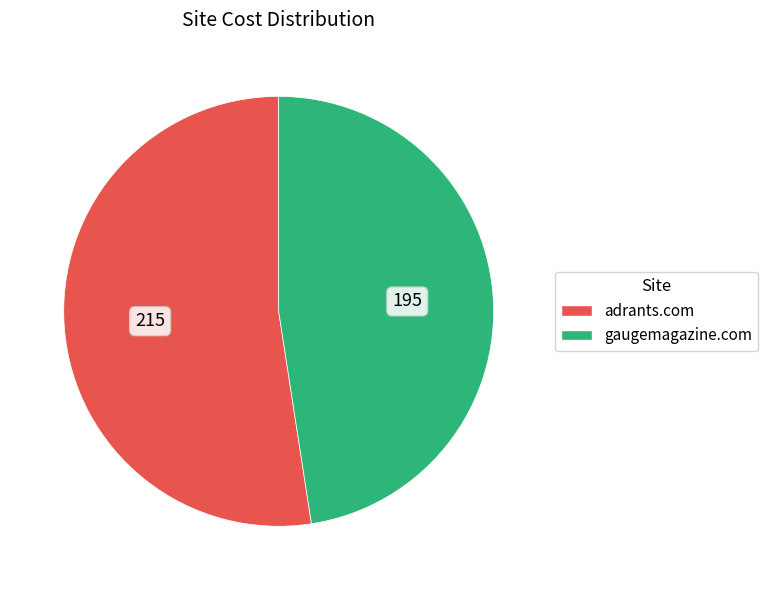

Is gaugemagazine.com the majority of the pie?

No